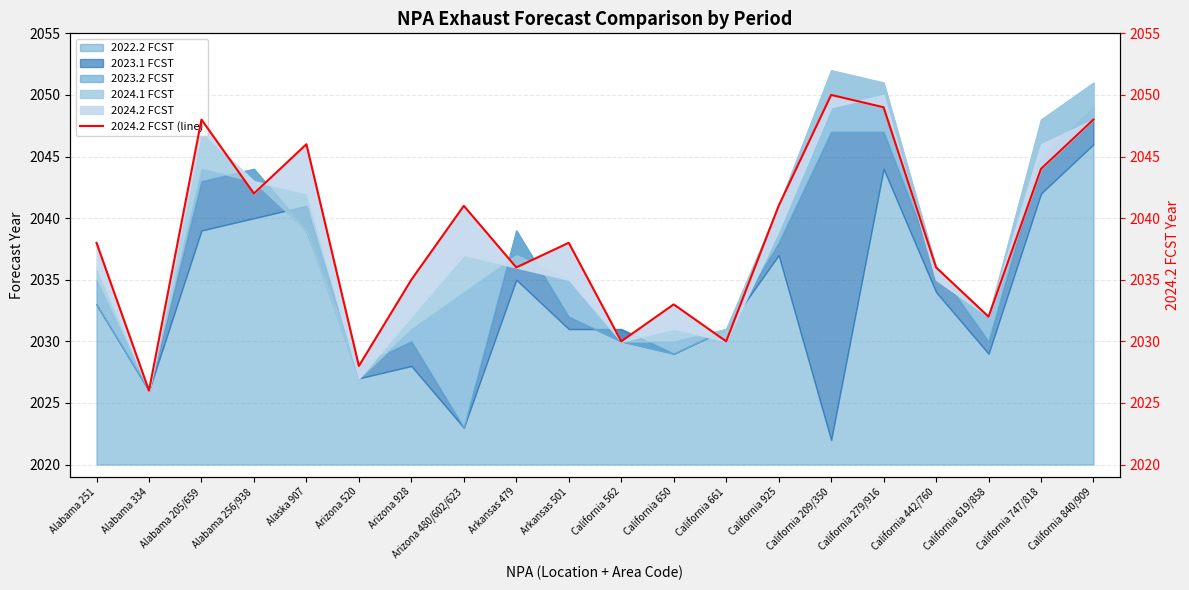

How many lines are shown in the chart?

1